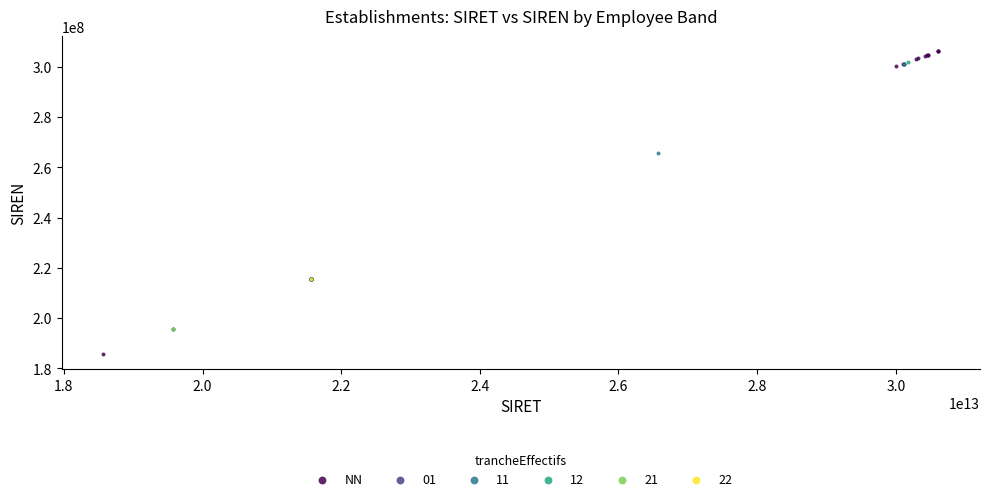

What are all the series names shown in the legend?

NN, 01, 11, 12, 21, 22